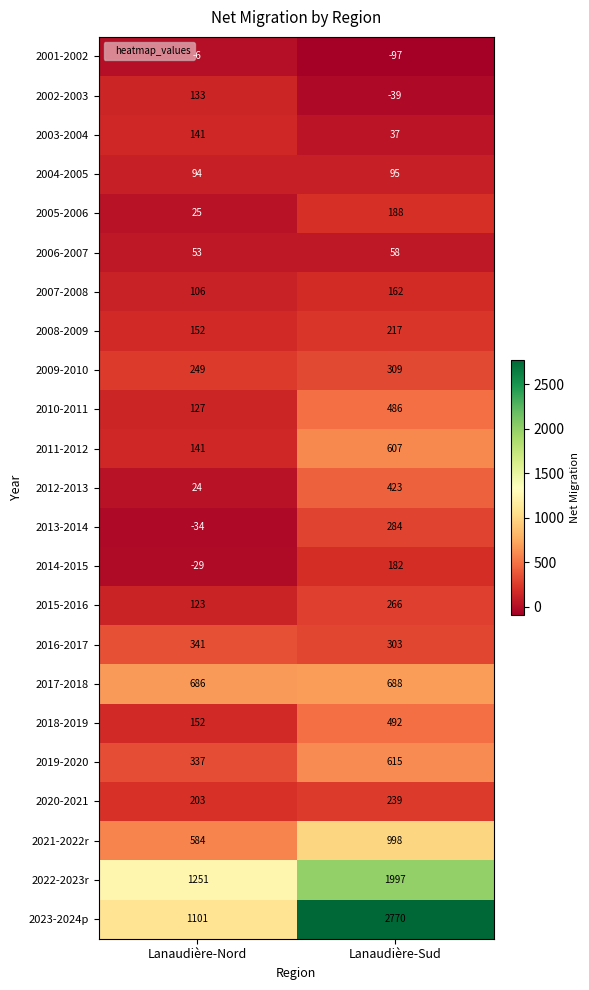

True or false: 2014-2015 has a value of 63 at Lanaudière-Sud.

False